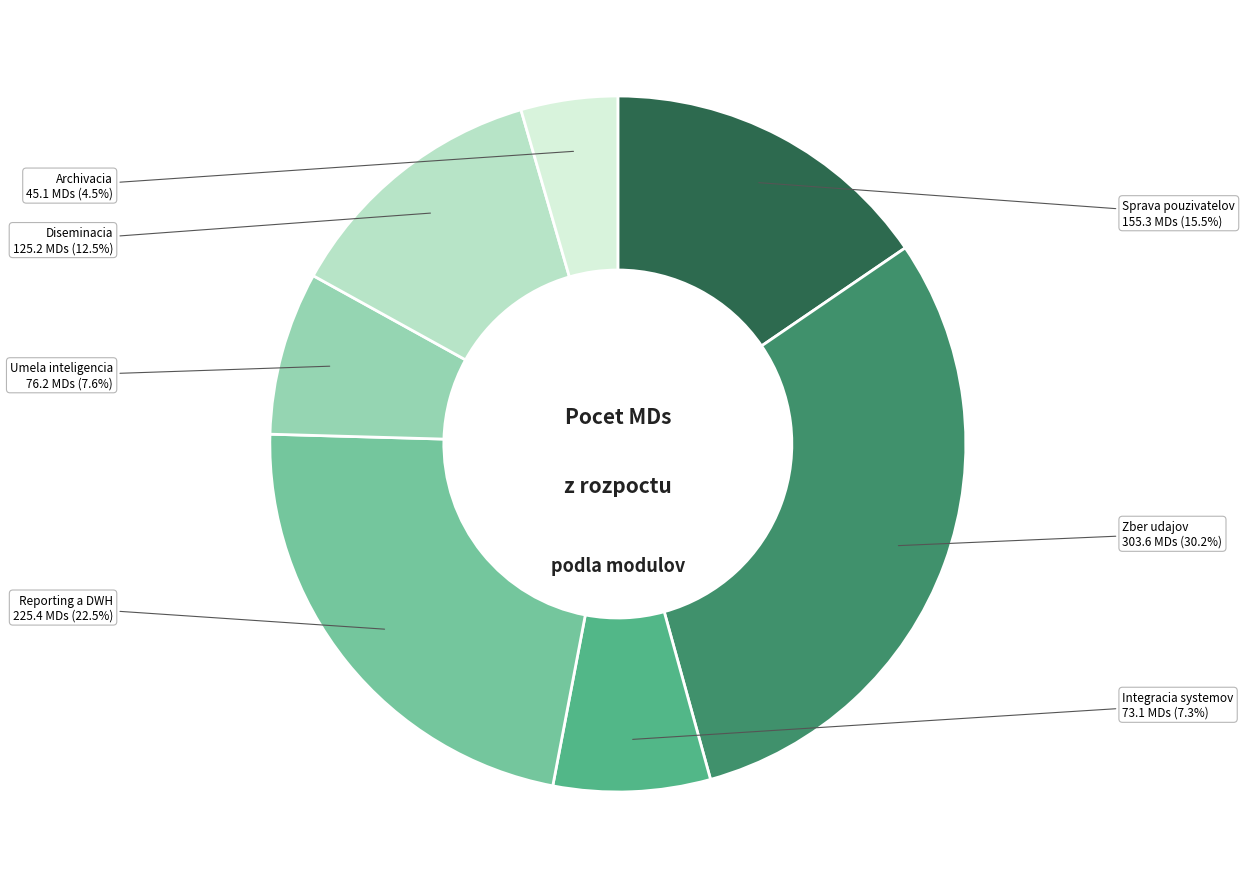

Does Integracia systemov represent more than half of the total?

No